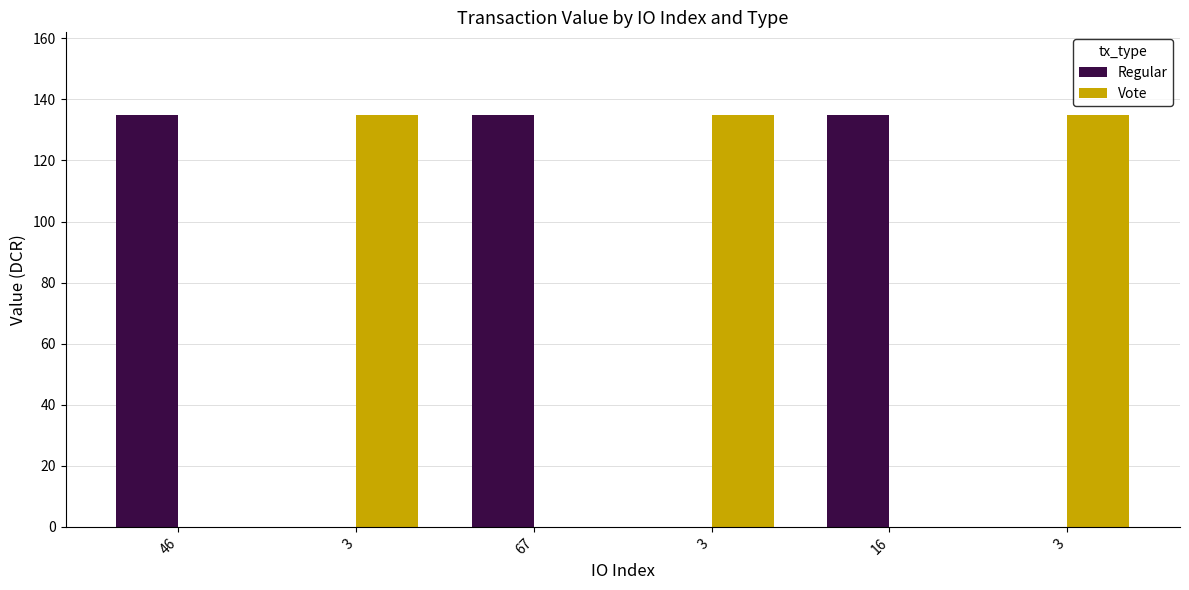

Which series has the largest total across all categories?

Regular